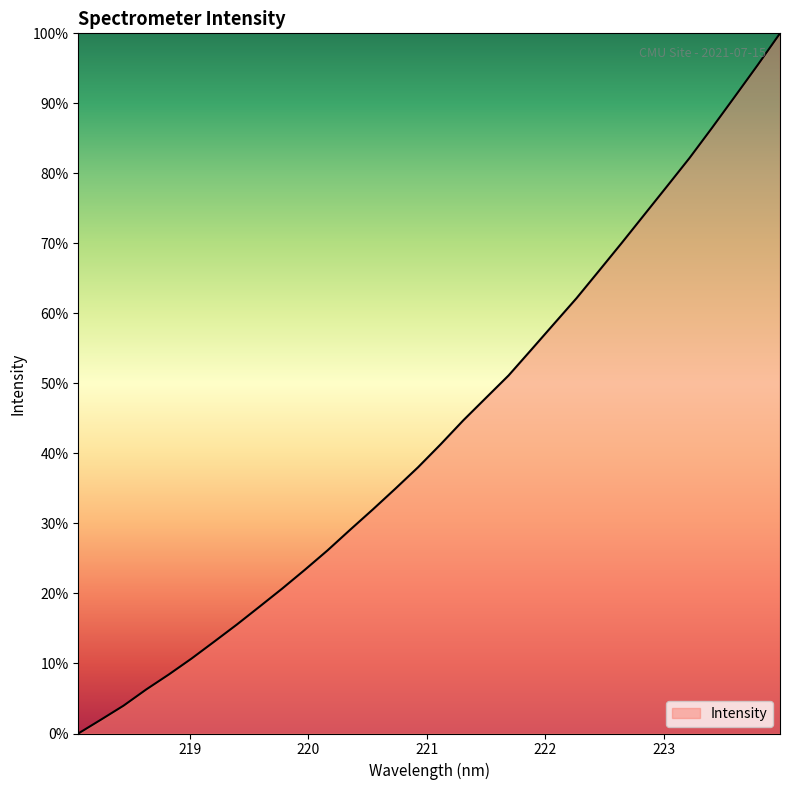

How many series are shown in this chart?

1